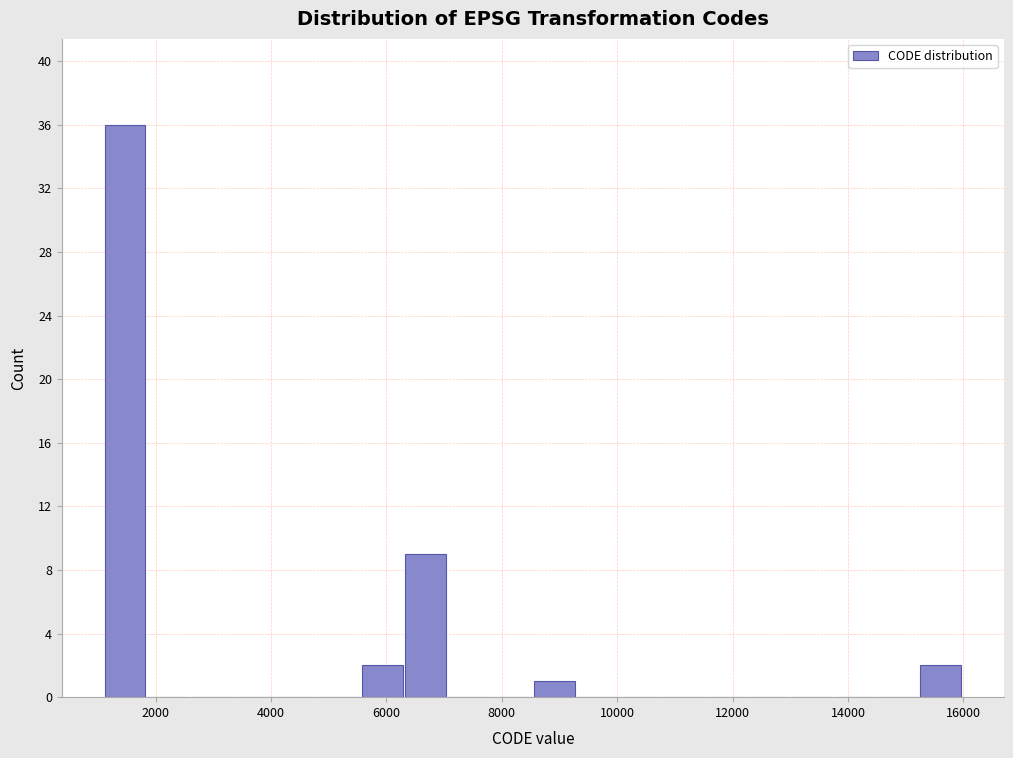

Around what value on the x-axis is the tallest bar? Give the approximate position of its centre, as read against the axis.

1400